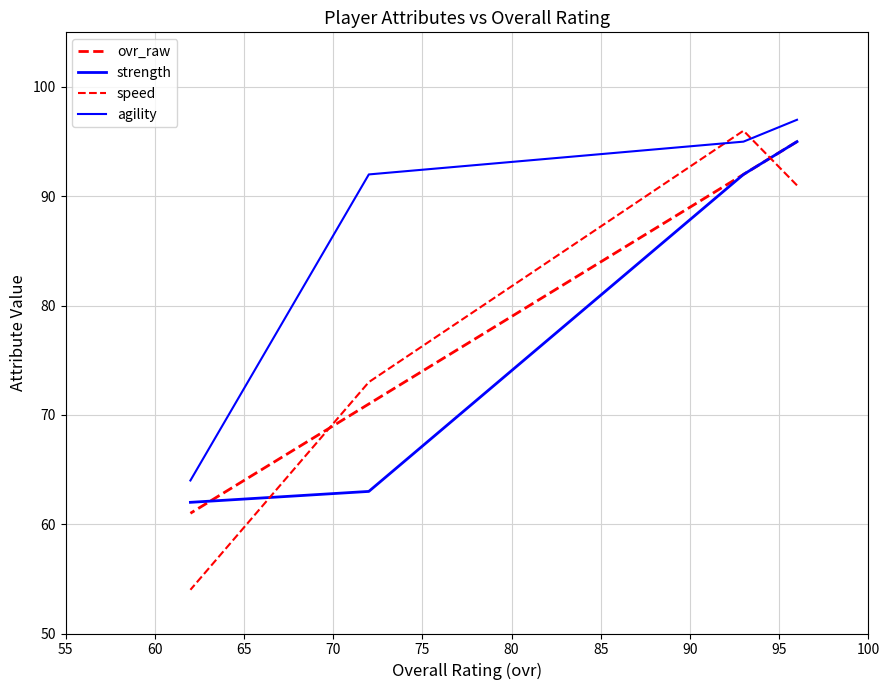

How many categories are shown in the chart?

4